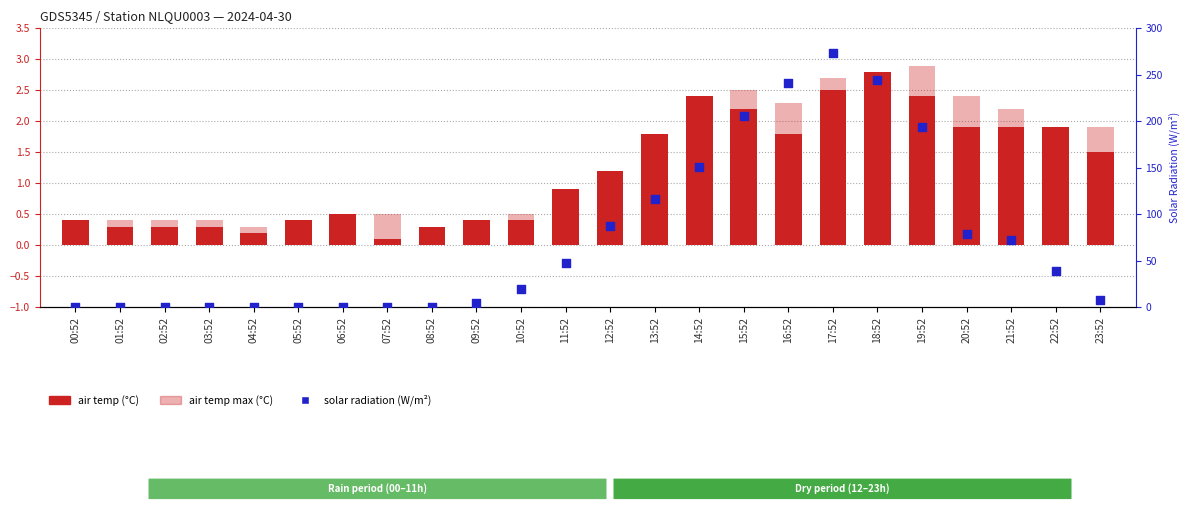

Which series reaches the minimum Y coordinate?

solar radiation (W/m²)